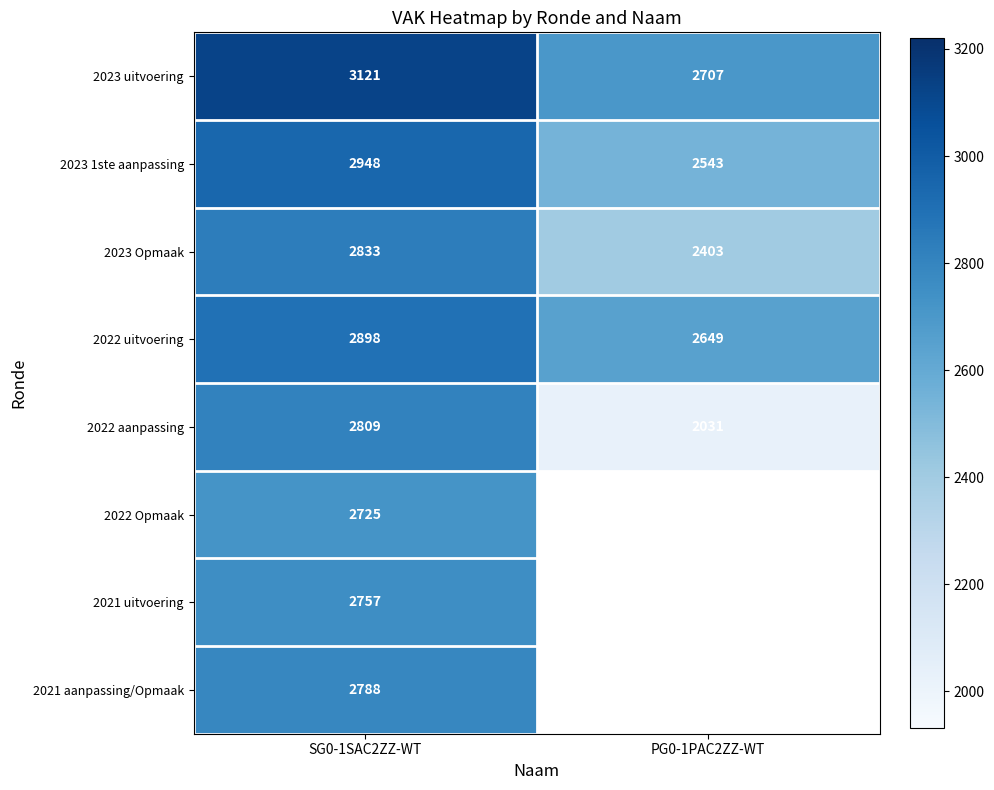

What is the spread (max minus min) of values at SG0-1SAC2ZZ-WT?

396